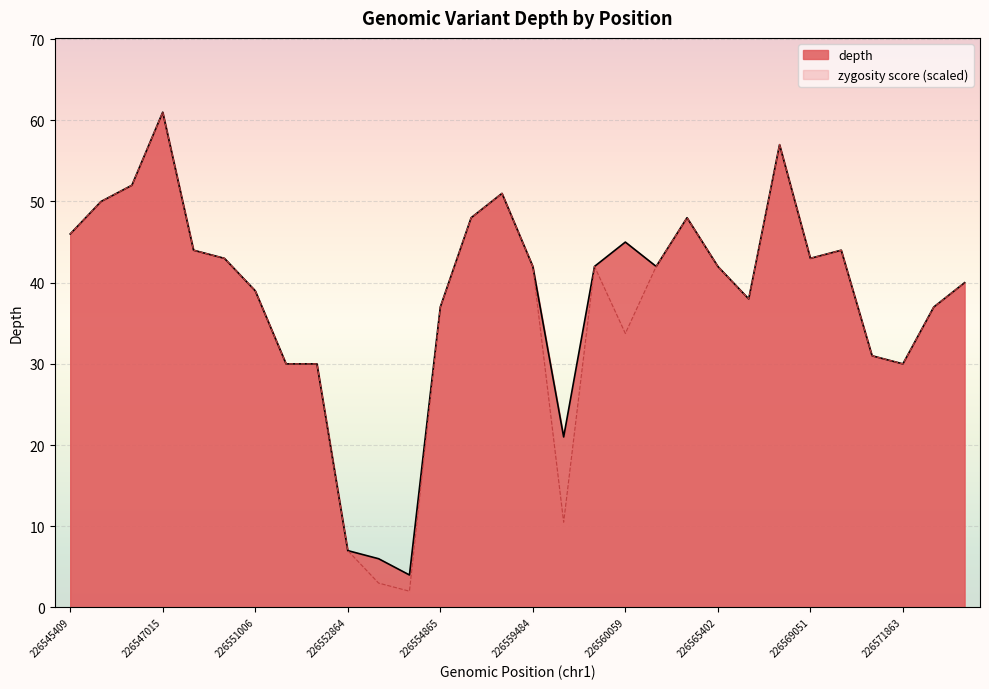

Rank the categories by value from lowest to highest.

226552883, 226552877, 226552864, 226556259, 226551700, 226551704, 226571863, 226571846, 226554865, 226571947, 226567558, 226551006, 226571950, 226559484, 226553874, 226561625, 226565402, 226549466, 226569051, 226547265, 226570728, 226560059, 226545409, 226555171, 226562503, 226545425, 226557194, 226545900, 226567940, 226547015